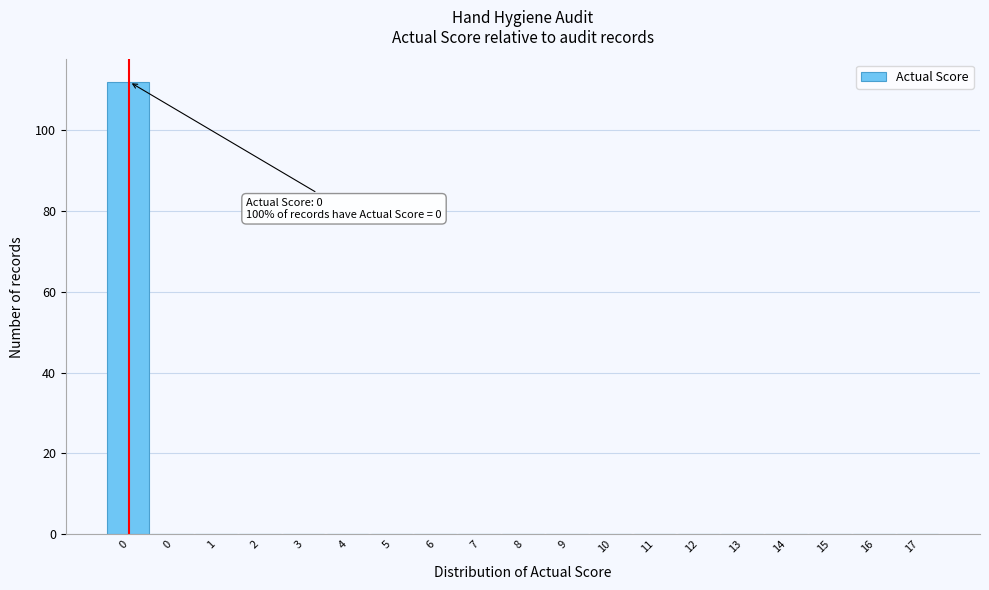

Are the bars horizontal?

No